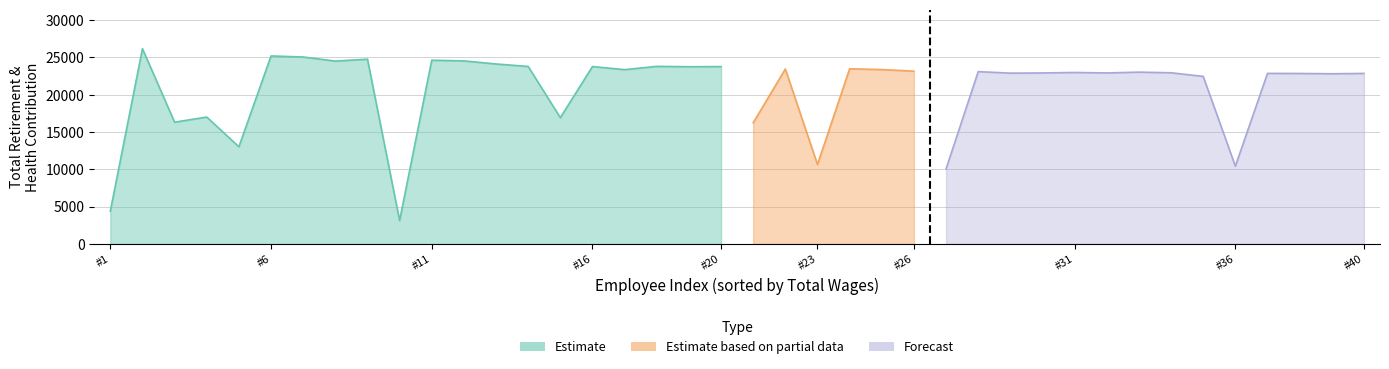

What is the value of the Total Retirement & Health Contribution bar at the 19th from the left?

23746.0